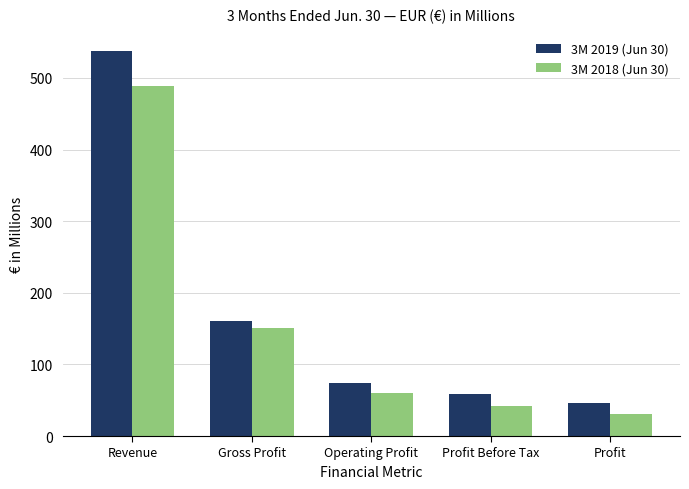

At how many categories does at least one series exceed 282?

1